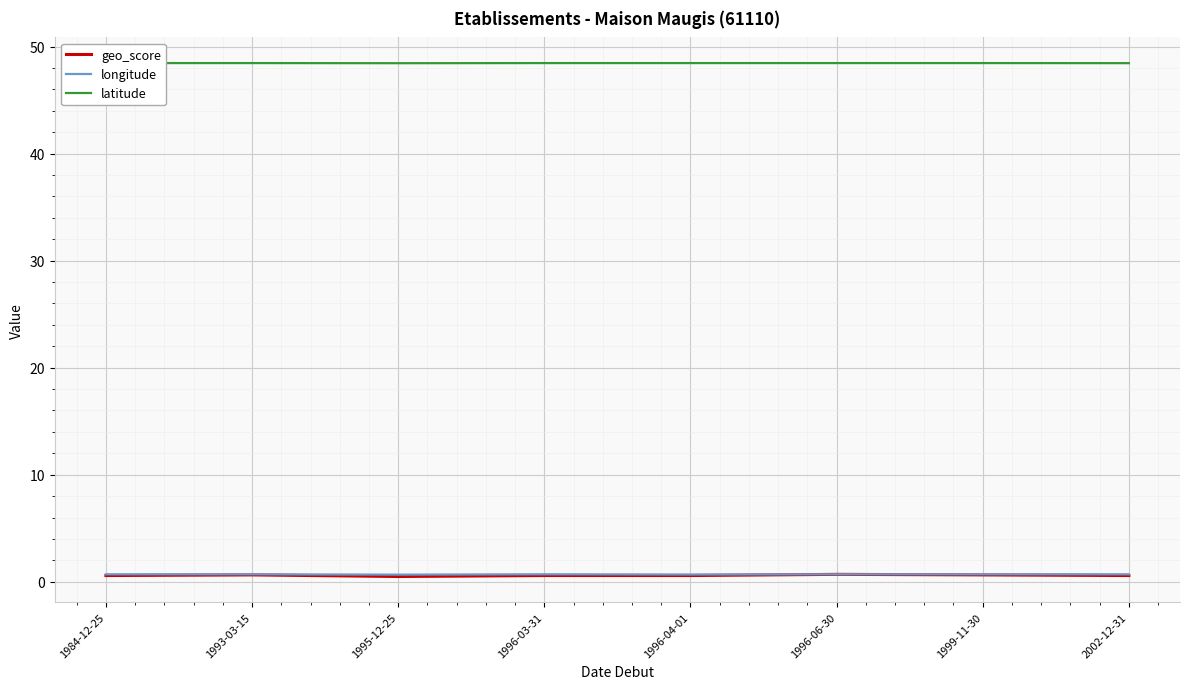

How many lines are shown in the chart?

3